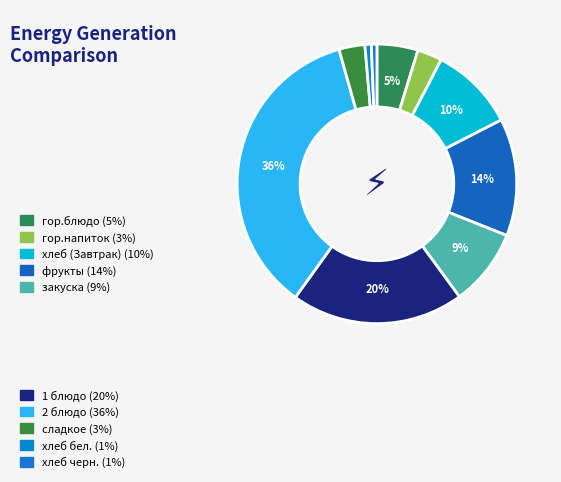

Is there any slice that represents more than half of the pie?

No